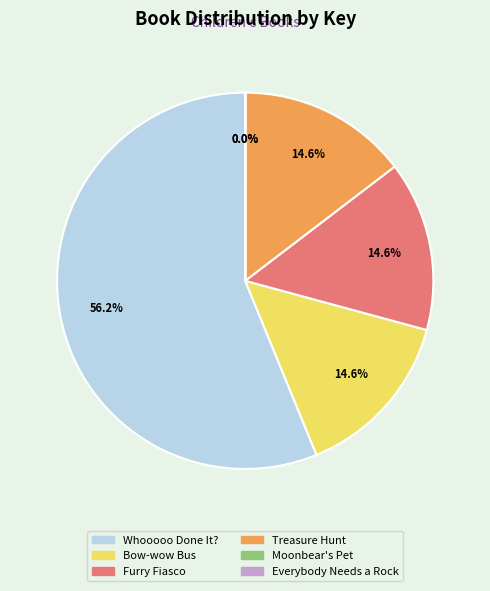

What portion of the pie excludes Bow-wow Bus?

85.4%